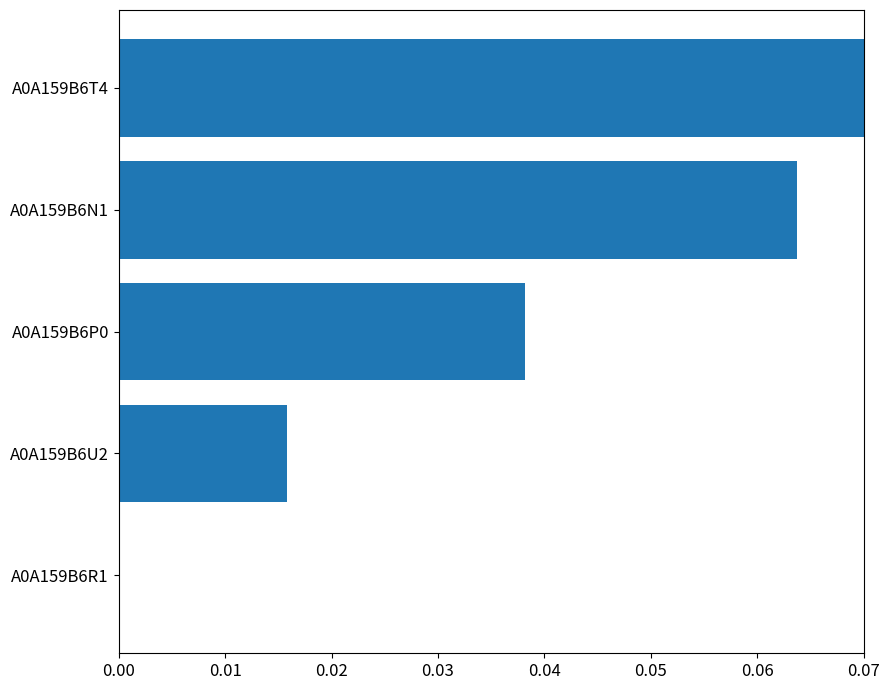

The chart shows a value of 0.0 at A0A159B6P0. True or false?

True